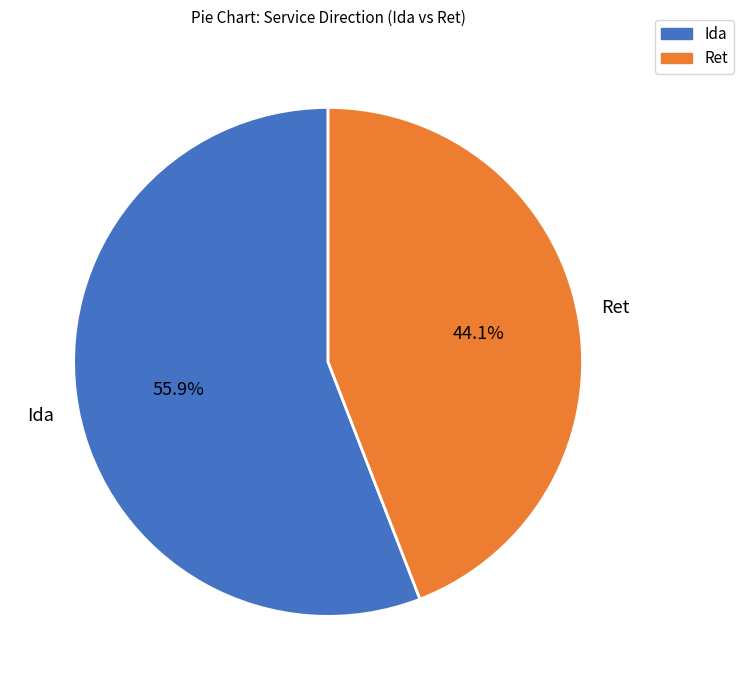

Does any single category account for the majority?

Yes